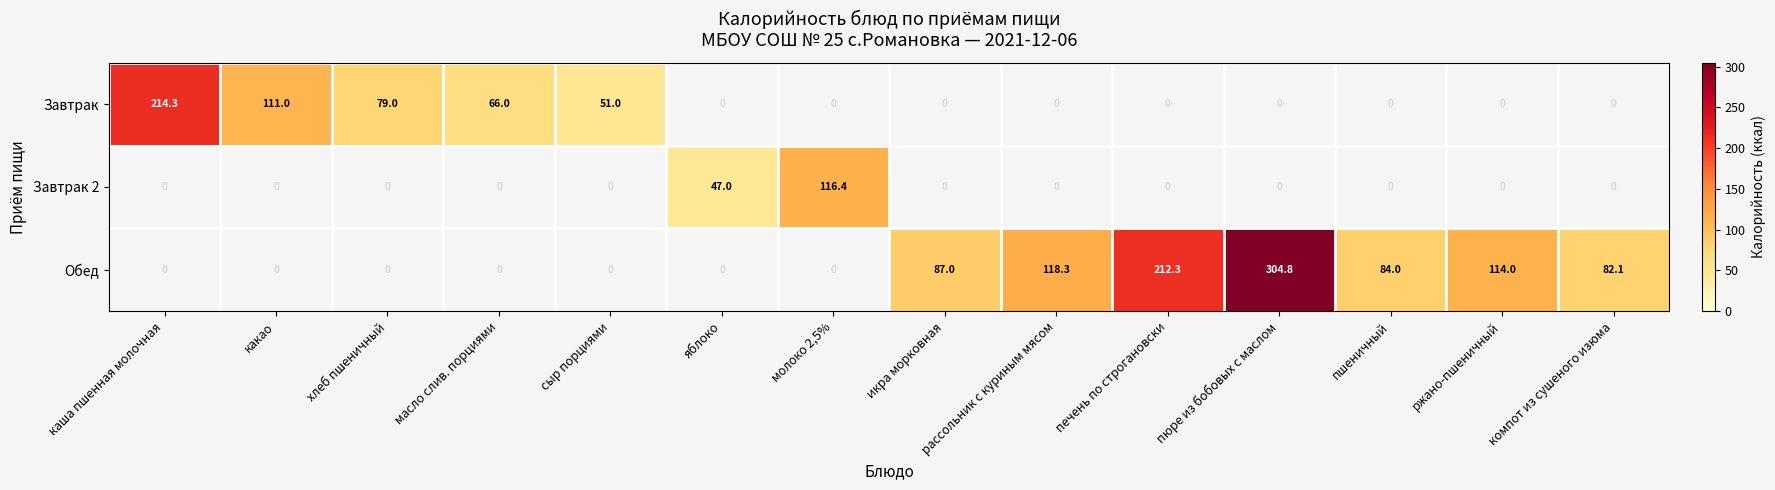

Which series changed the most between сыр порциями and икра морковная?

Обед